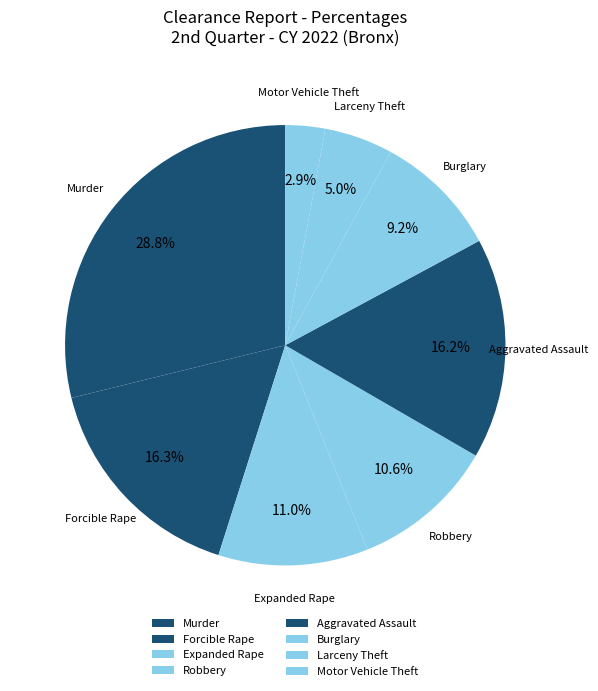

To the nearest percent, what is the difference between the largest and smallest slice percentages?

26%